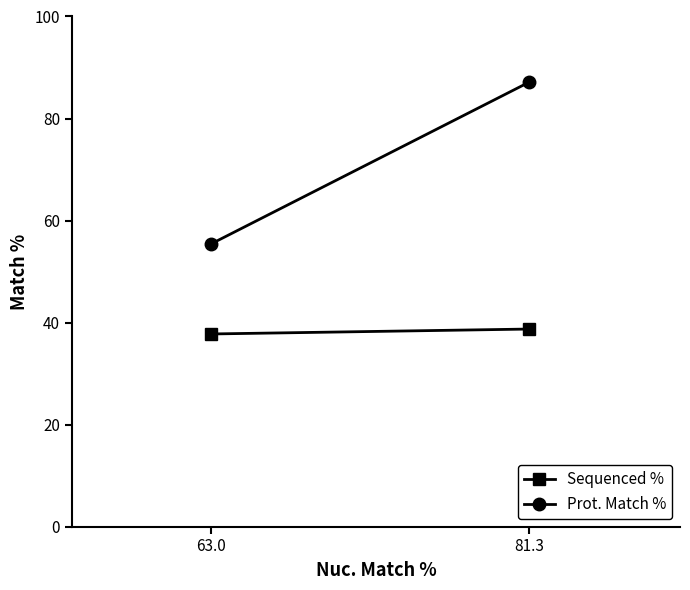

What is the maximum value for Sequenced %?

38.7